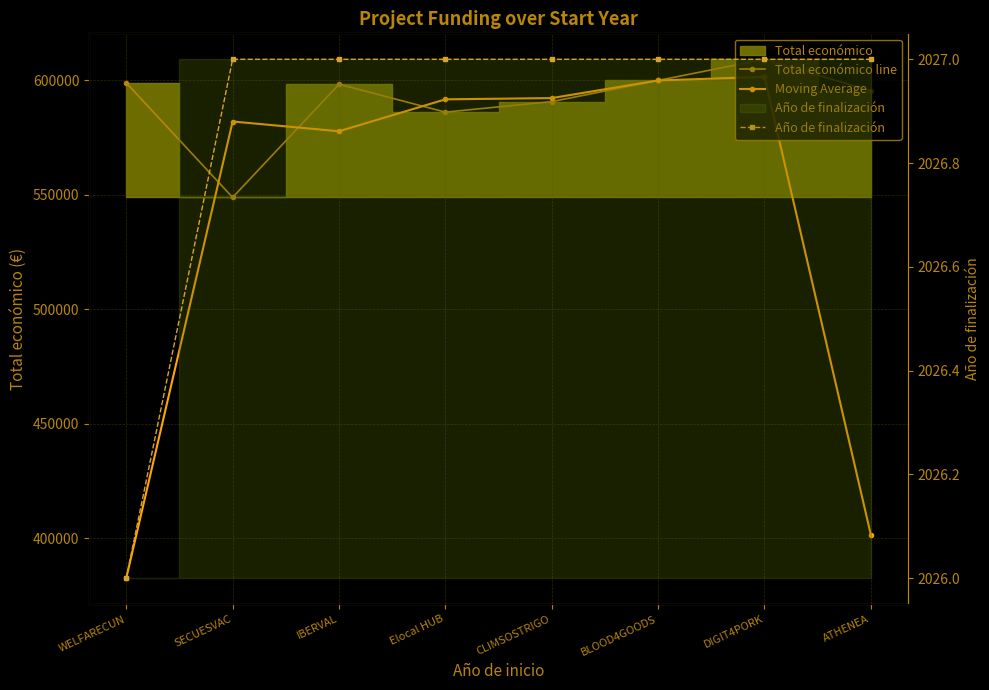

Reading right to left, list all the values displayed in this chart.

Total económico line: ATHENEA=595436.0	DIGIT4PORK=609206.0	BLOOD4GOODS=599960.0	CLIMSOSTRIGO=590712.0	Elocal HUB=586120.0	IBERVAL=598303.0	SECUESVAC=548889.0	WELFARECUN=598909.0
Moving Average: ATHENEA=401547.3	DIGIT4PORK=601534.0	BLOOD4GOODS=599959.3	CLIMSOSTRIGO=592264.0	Elocal HUB=591711.7	IBERVAL=577770.7	SECUESVAC=582033.7	WELFARECUN=382599.3
Año de finalización: ATHENEA=2027.0	DIGIT4PORK=2027.0	BLOOD4GOODS=2027.0	CLIMSOSTRIGO=2027.0	Elocal HUB=2027.0	IBERVAL=2027.0	SECUESVAC=2027.0	WELFARECUN=2026.0